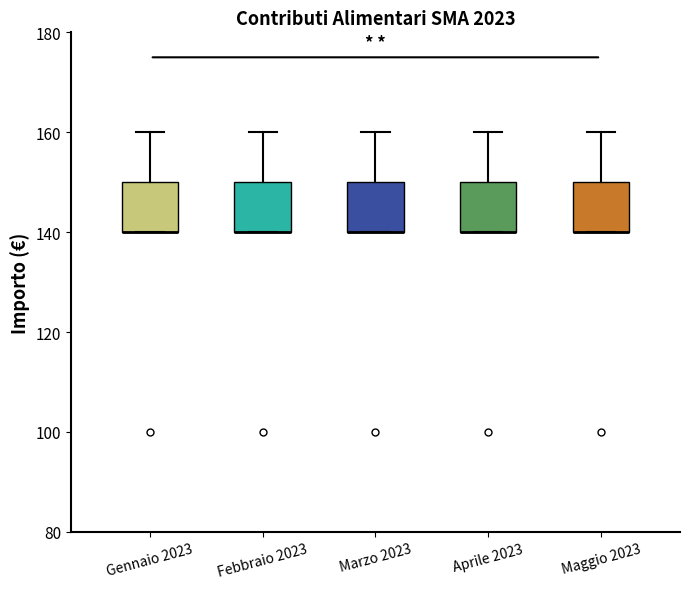

Reading left to right, transcribe this box plot: for each box, give where its median line is, the range the box spans, and where its two whiskers end, as read against the y-axis. The values are not printed on the chart, so give them approximately, as read against the axis.

Gennaio 2023: median 140 (drawn on the box's lower edge), box 140 to 150, whiskers 140 to 160
Febbraio 2023: median 140 (drawn on the box's lower edge), box 140 to 150, whiskers 140 to 160
Marzo 2023: median 140 (drawn on the box's lower edge), box 140 to 150, whiskers 140 to 160
Aprile 2023: median 140 (drawn on the box's lower edge), box 140 to 150, whiskers 140 to 160
Maggio 2023: median 140 (drawn on the box's lower edge), box 140 to 150, whiskers 140 to 160